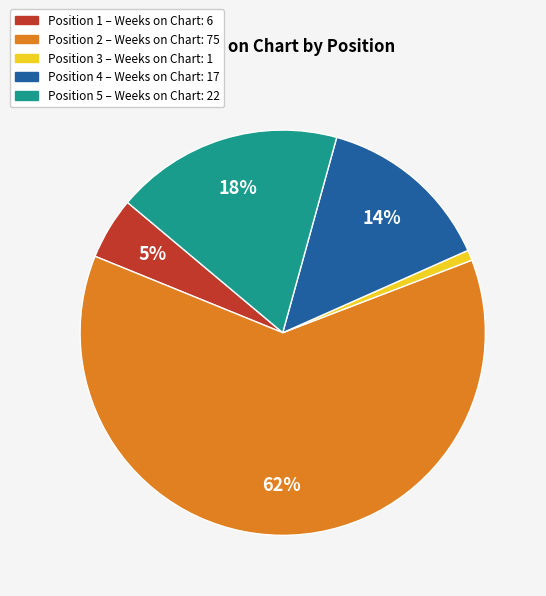

Which category accounts for the majority?

Position 2 – Weeks on Chart: 75